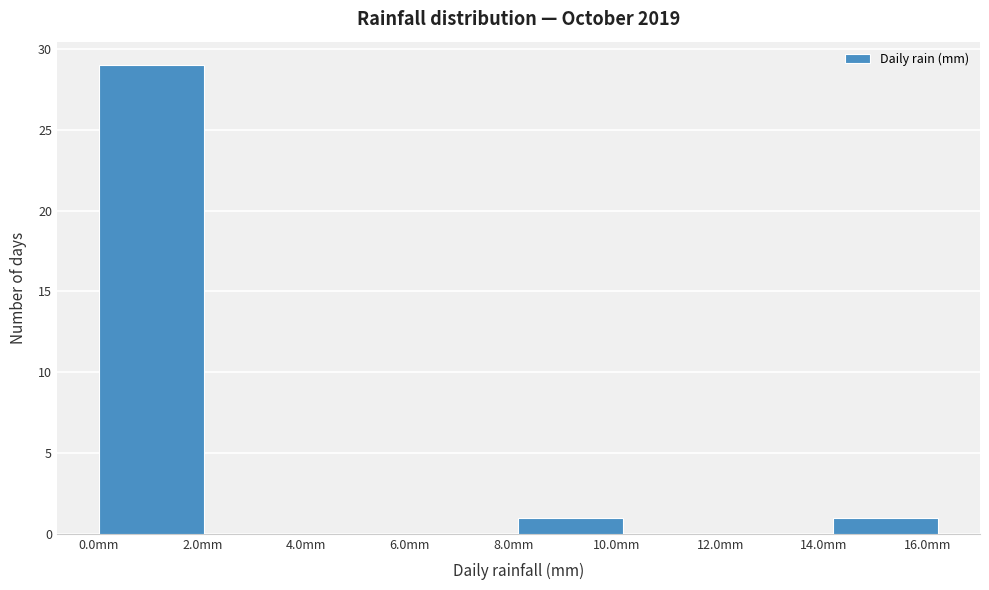

Reading left to right, list every bar in this chart as the range it spans on the x-axis followed by its height. Neither the bar edges nor the heights are printed on the chart, so give them approximately, as read against the axes.

0.0 to 2.0: 29
2.0 to 4.0: 0
4.0 to 6.0: 0
6.0 to 8.2: 0
8.2 to 10.2: 1
10.2 to 12.2: 0
12.2 to 14.2: 0
14.2 to 16.2: 1